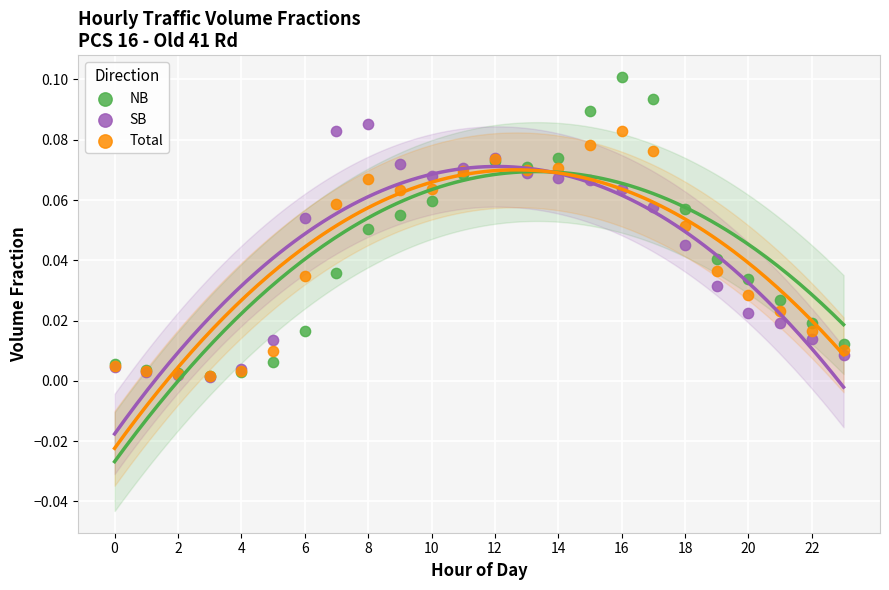

What are all the series names shown in the legend?

NB, SB, Total